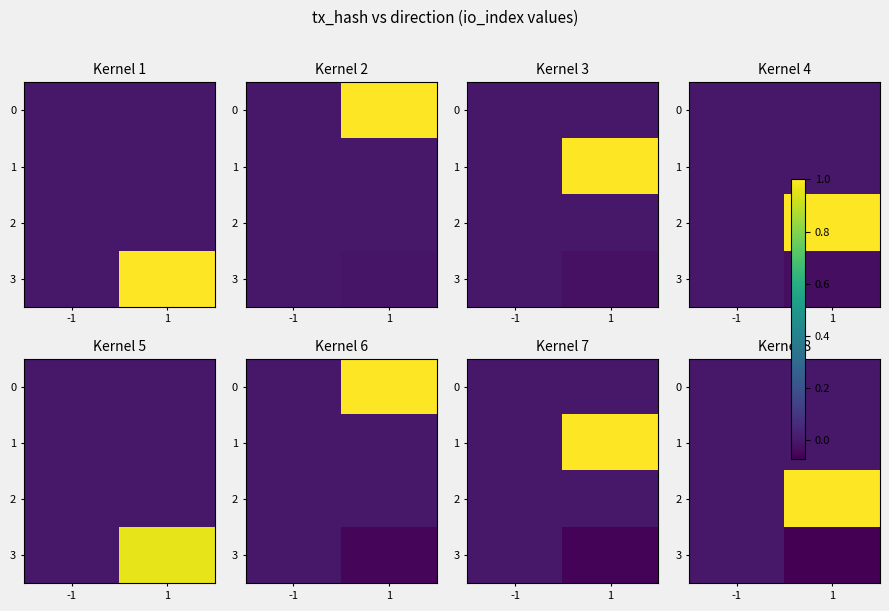

At how many categories does at least one series exceed 0?

1